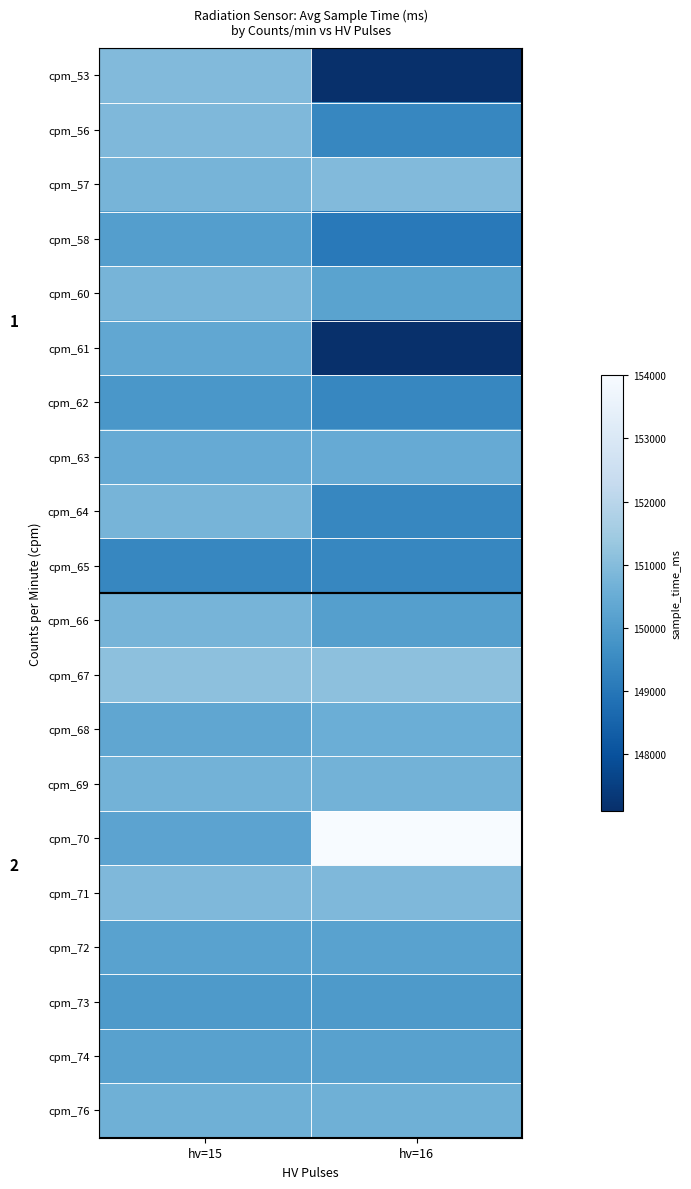

At which category is the sum across all series the highest?

hv=15